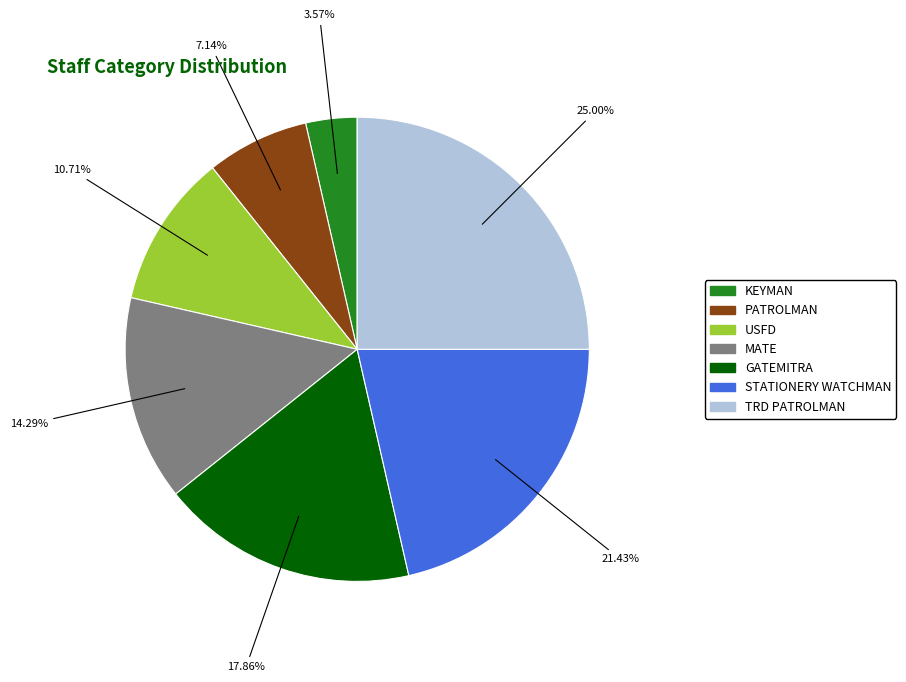

Does any single category account for the majority?

No